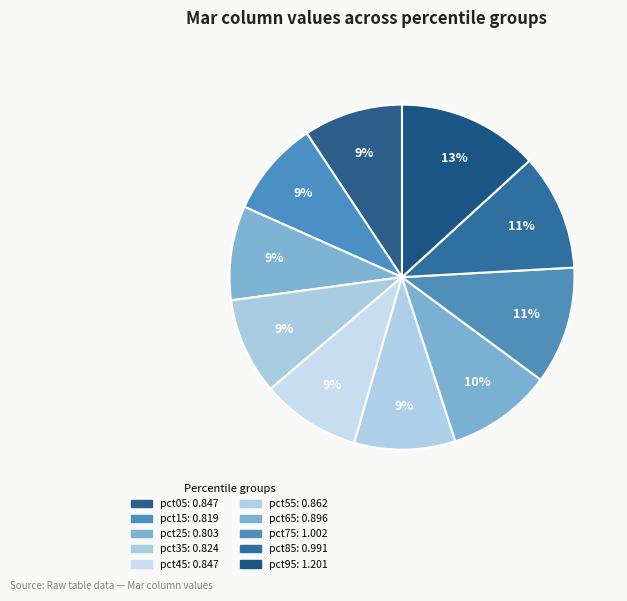

What is the largest slice in the pie chart?

pct95